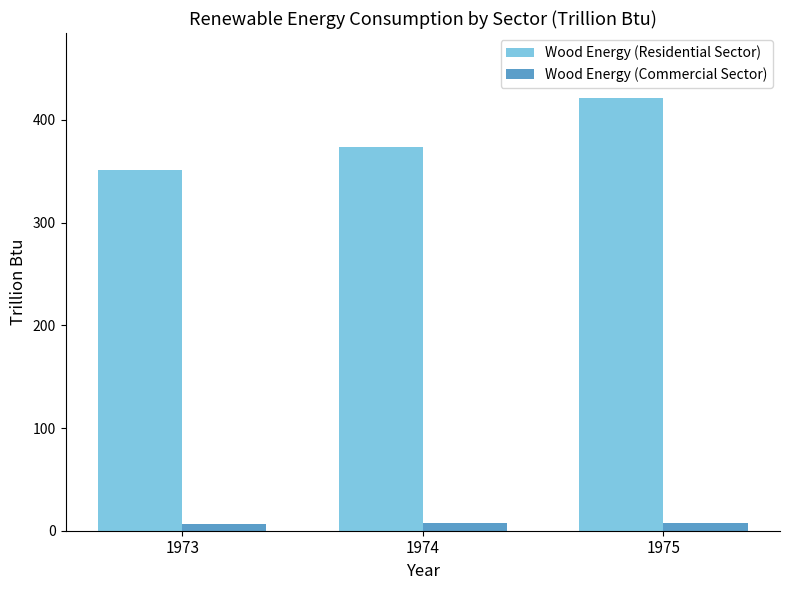

At 1975, list the series in order from largest to smallest.

Wood Energy (Residential Sector), Wood Energy (Commercial Sector)